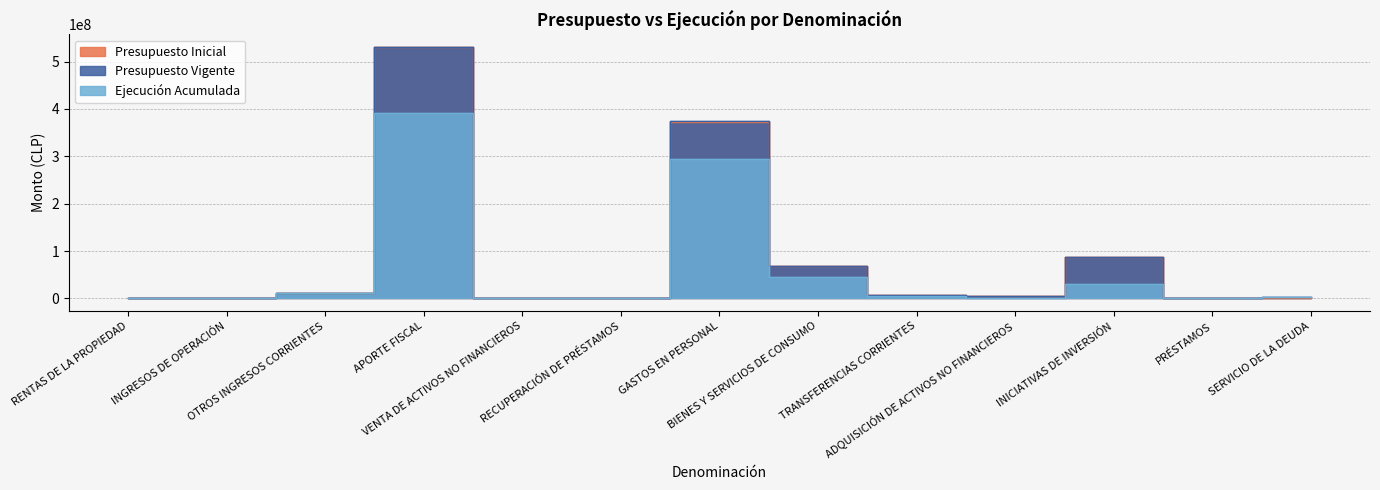

Where is Presupuesto Inicial nearest to the value 264897462?

GASTOS EN PERSONAL